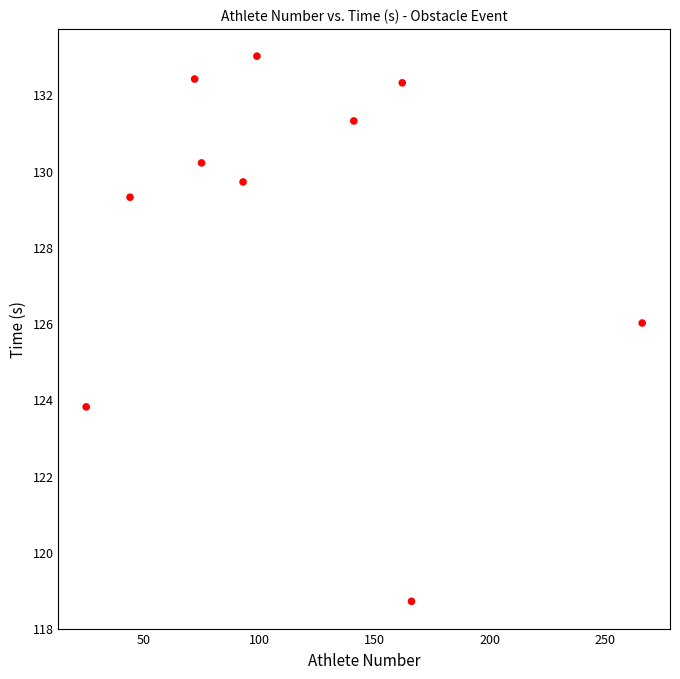

What is the average Y value?

128.7